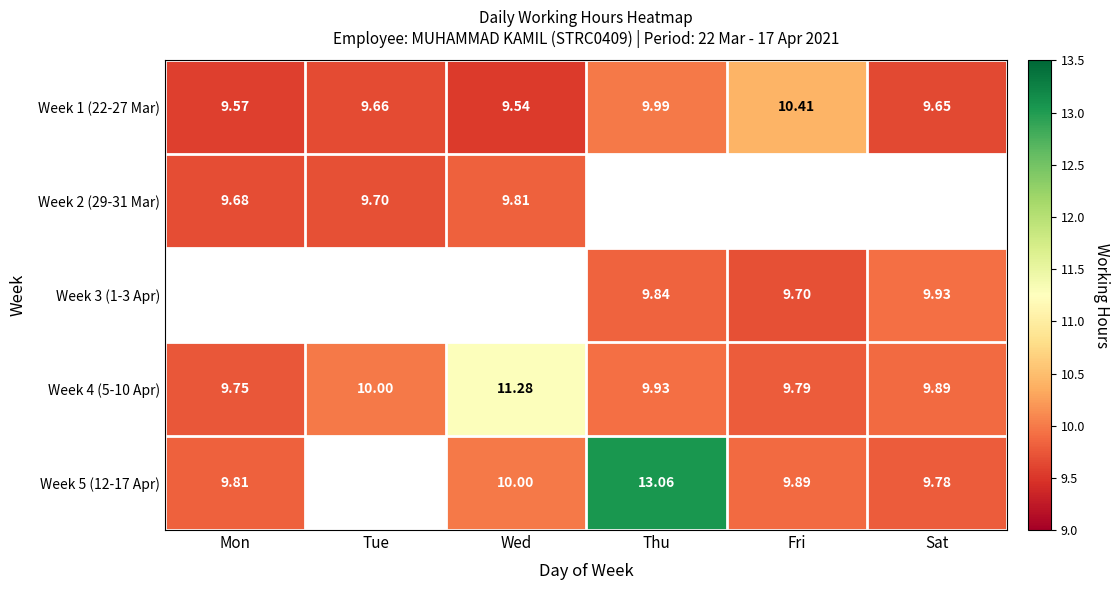

At how many categories does at least one series exceed 9?

6